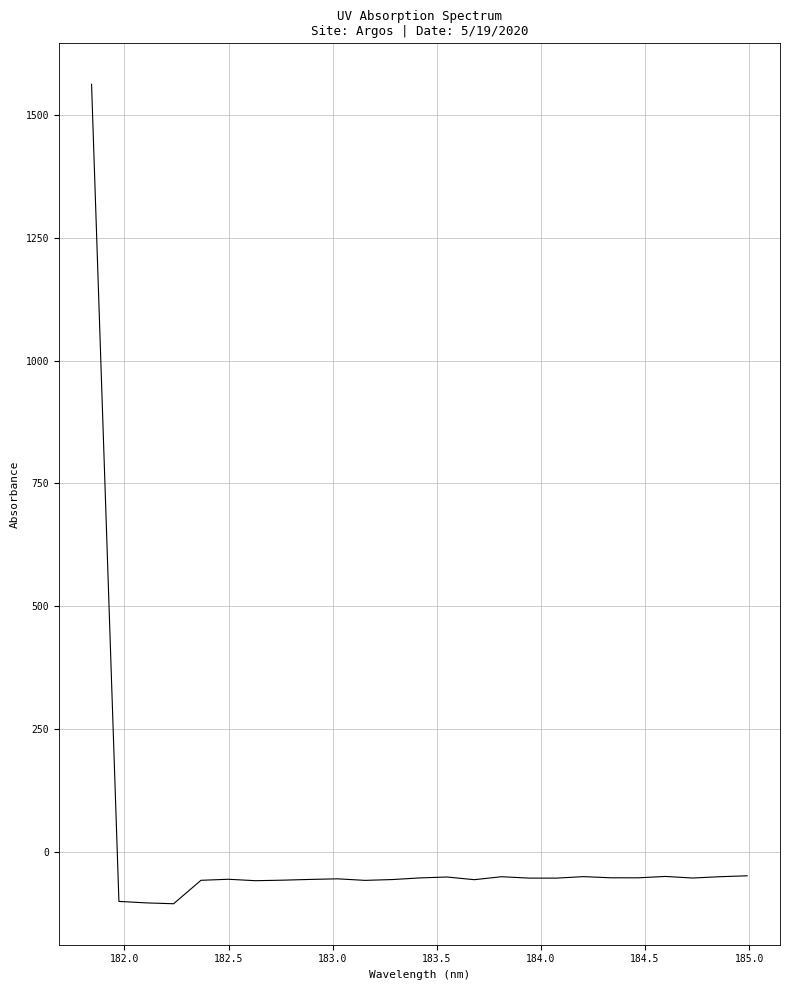

What is the maximum value shown in the chart?

1563.6